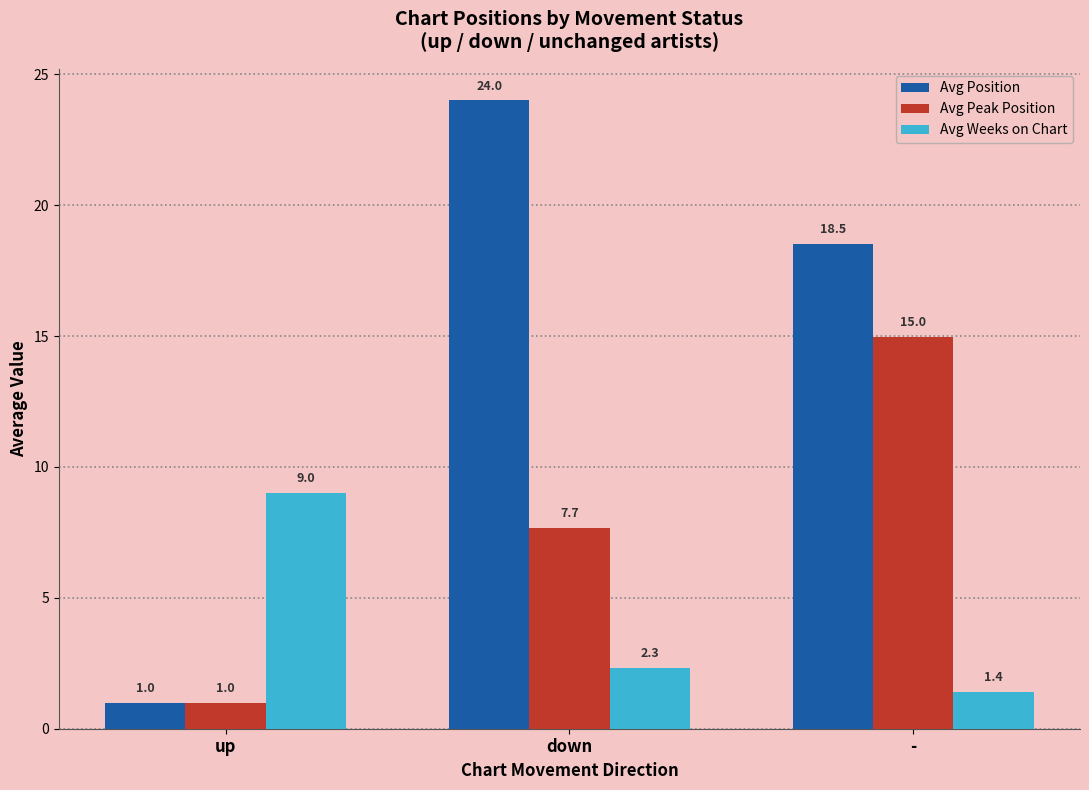

Is the value of Avg Weeks on Chart at up greater than the value of Avg Peak Position at up?

Yes